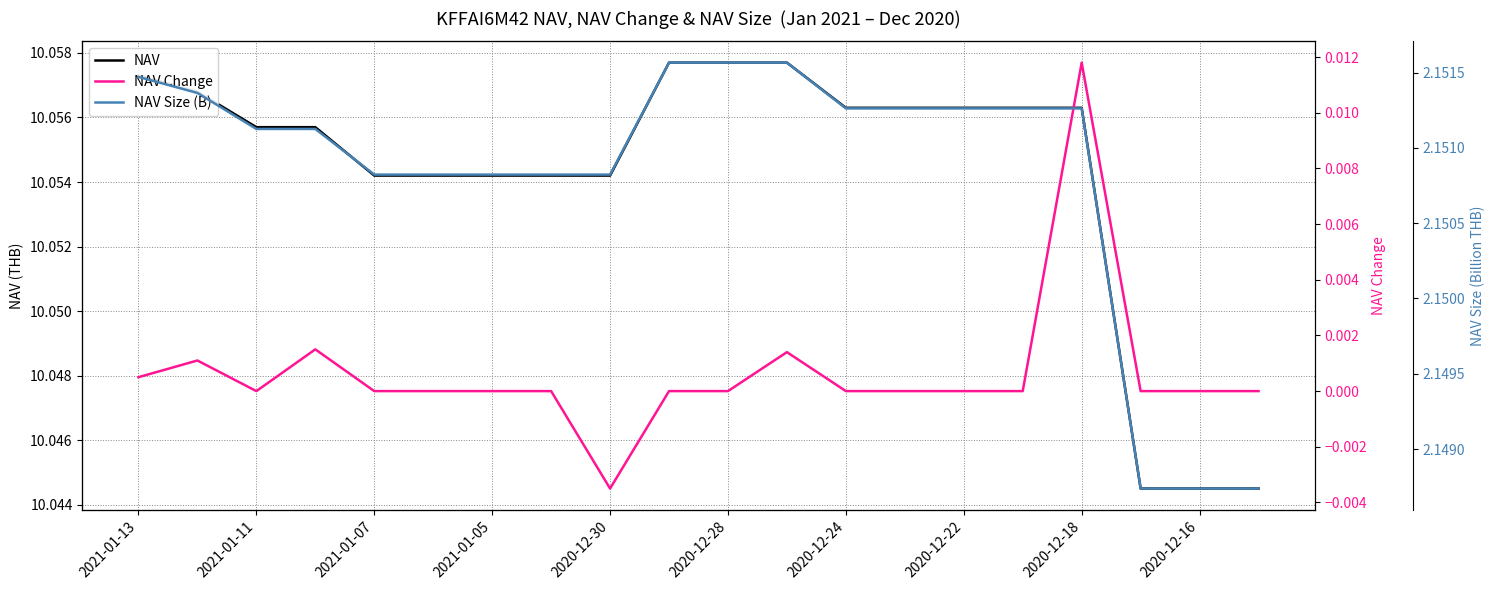

The value of NAV Change at 19 is 0.0. True or false?

True